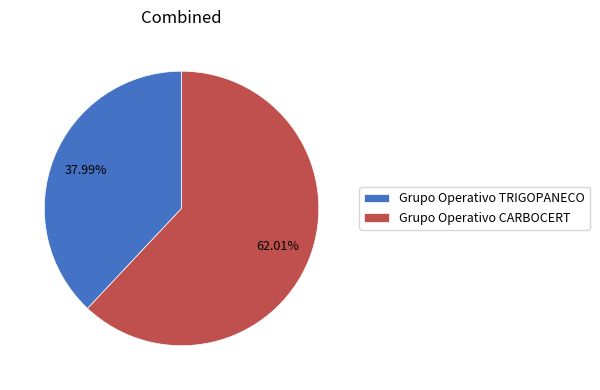

Rank the categories by value from lowest to highest.

Grupo Operativo TRIGOPANECO, Grupo Operativo CARBOCERT